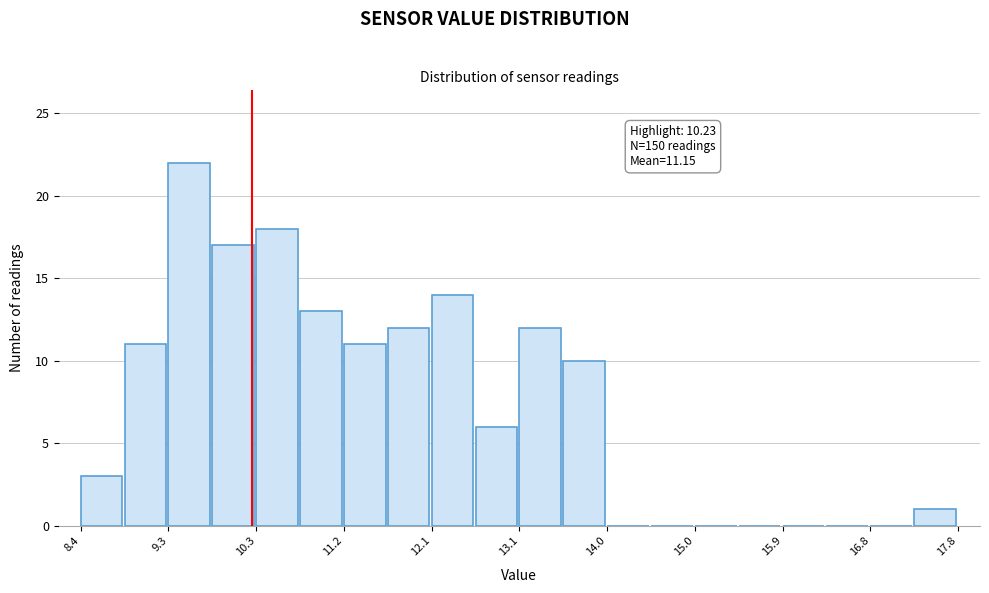

Which range on the x-axis has the tallest bar?

9.3 to 9.8